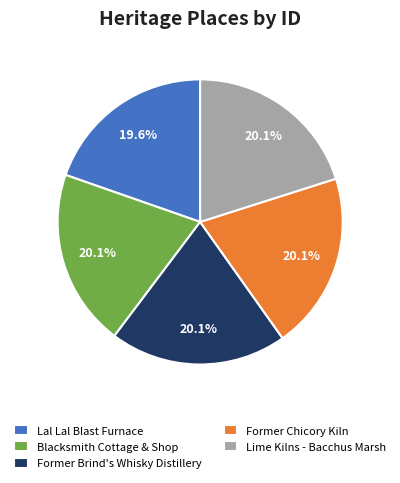

Approximately how many times larger is the value at Former Chicory Kiln compared to Blacksmith Cottage & Shop?

1.0